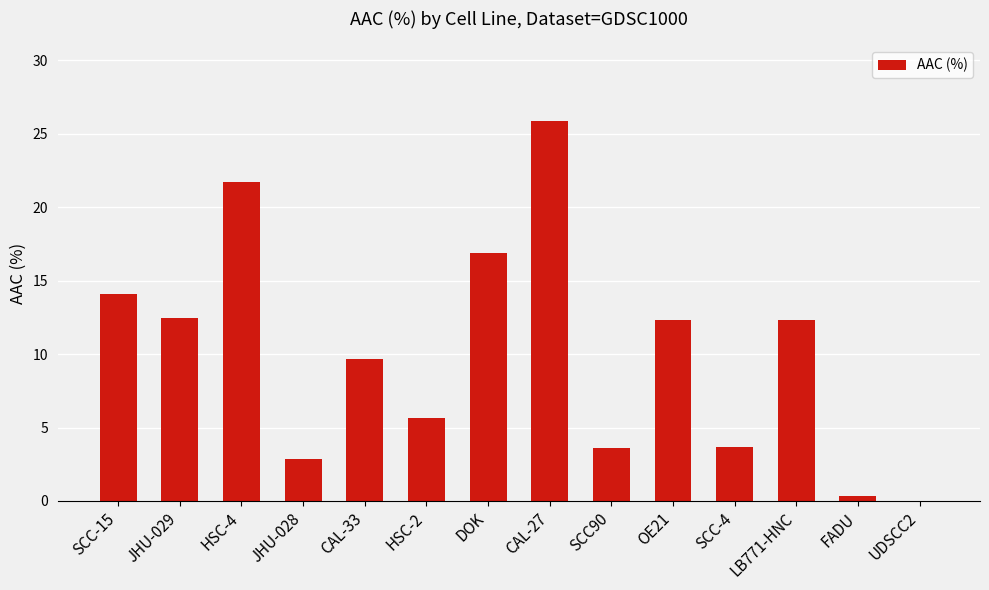

What is the greatest value displayed?

25.8